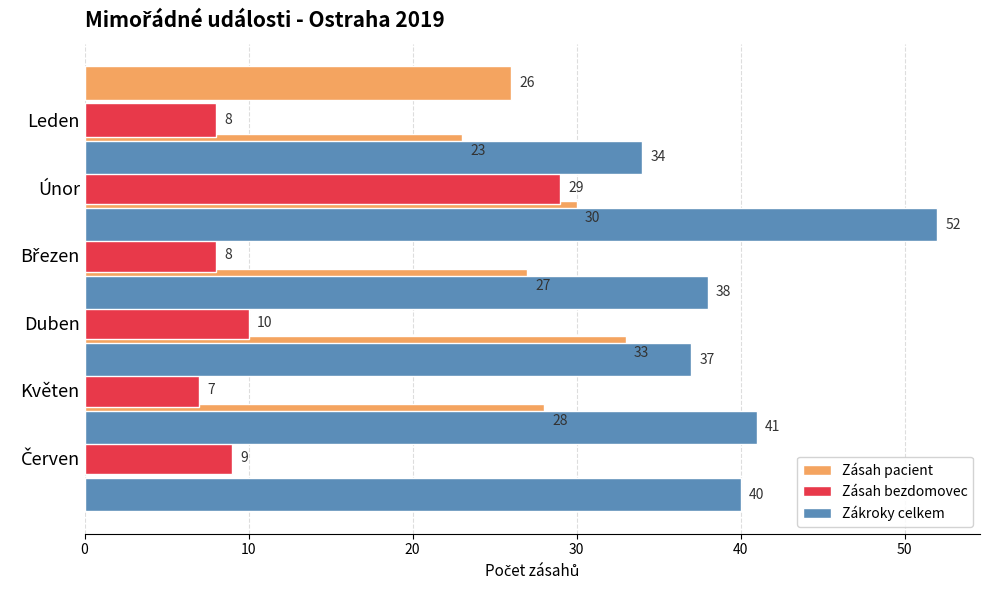

List the series in order of their overall mean, lowest first.

Zásah bezdomovec, Zásah pacient, Zákroky celkem